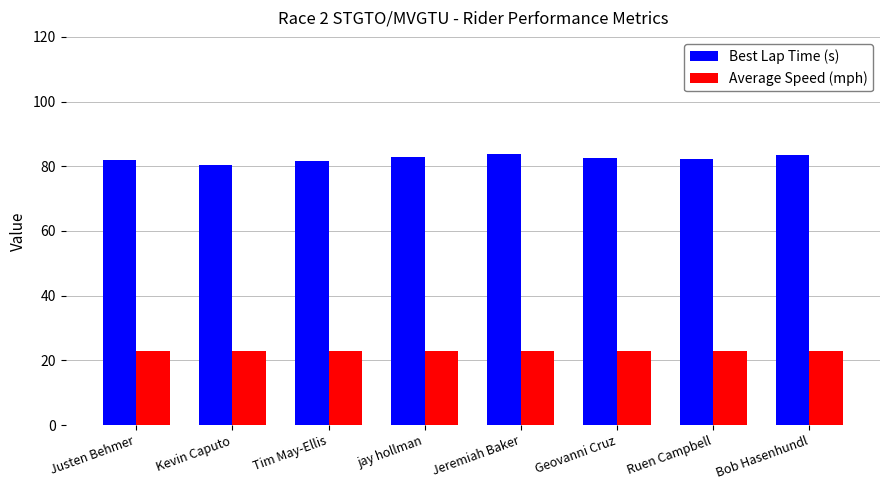

What is the label of the 3rd bar from the right?

Geovanni Cruz